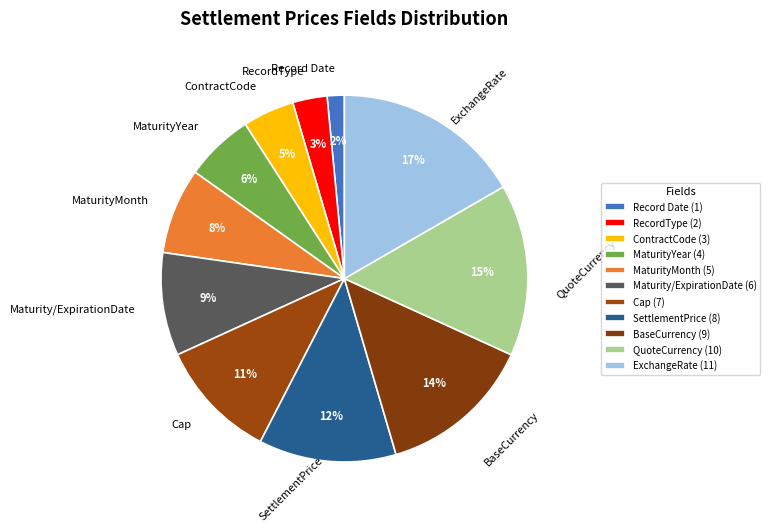

Count the number of slices in the pie.

11